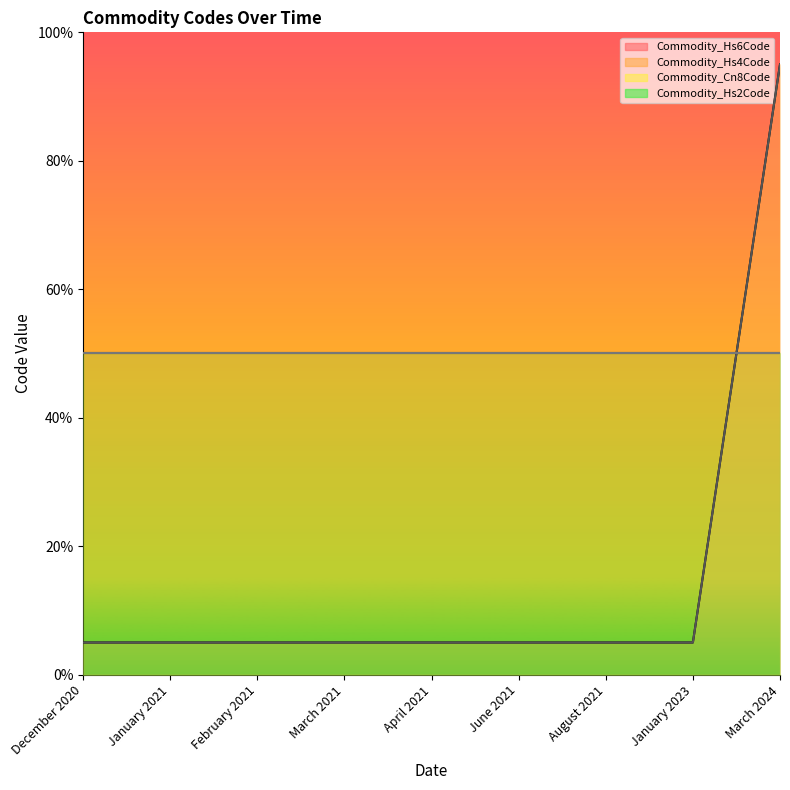

True or false: Commodity_Hs6Code and Commodity_Cn8Code cross at least once.

False